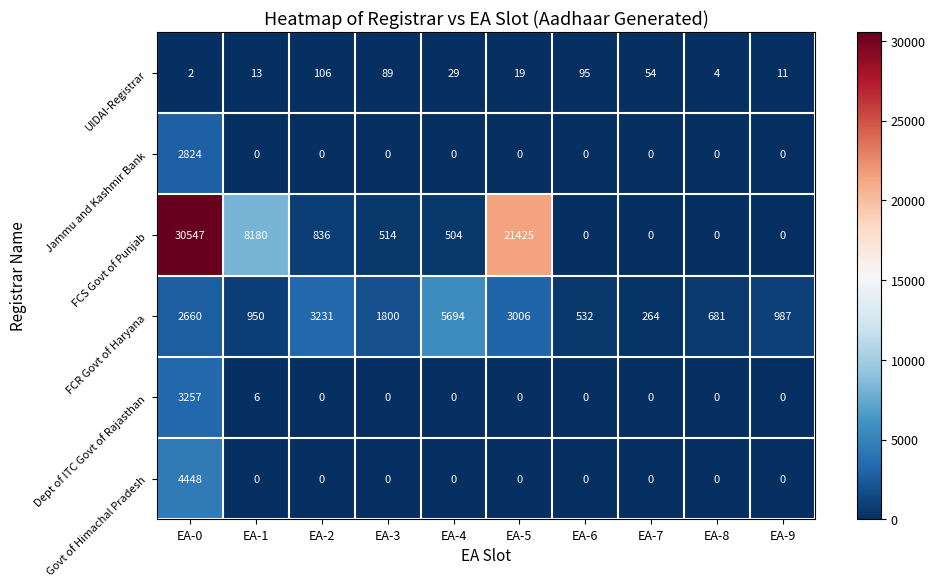

List the series in order of their peak value, lowest first.

UIDAI-Registrar, Jammu and Kashmir Bank, Dept of ITC Govt of Rajasthan, Govt of Himachal Pradesh, FCR Govt of Haryana, FCS Govt of Punjab